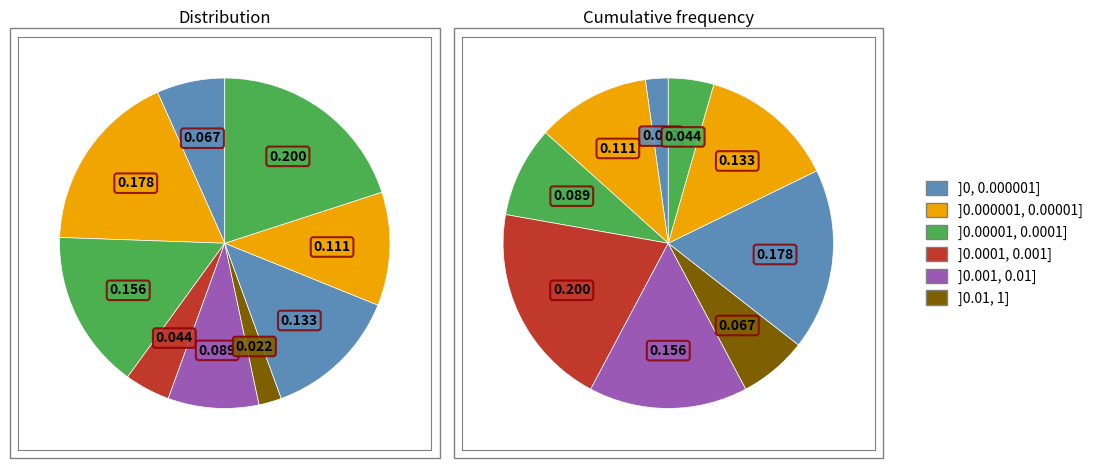

To the nearest percent, what is the combined percentage of 4 and 3?

29%